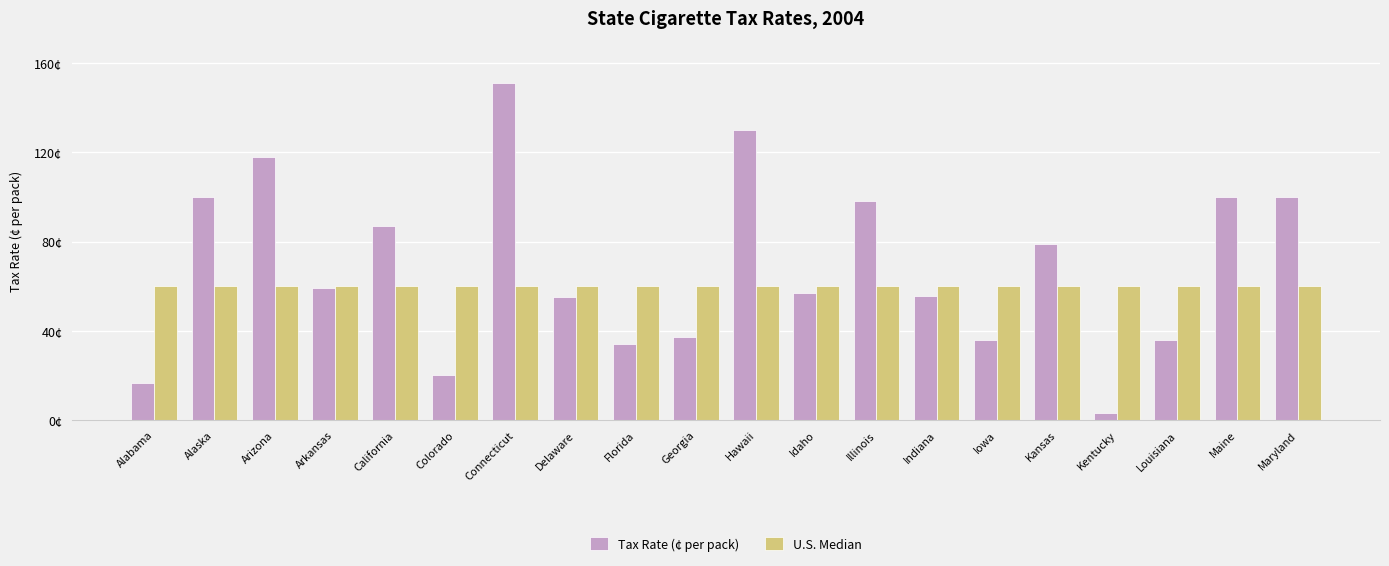

Is it true that U.S. Median equals 34.9 at Colorado?

False